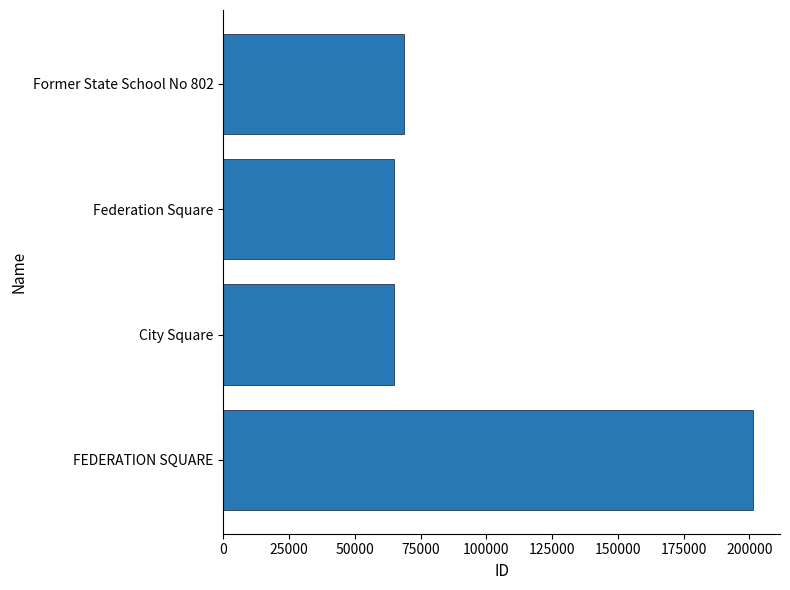

What is the sum of all values?

399914